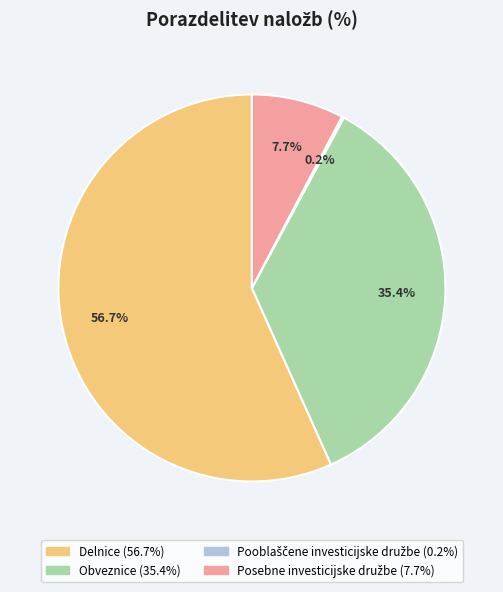

Does Delnice account for over 50% of the chart?

Yes